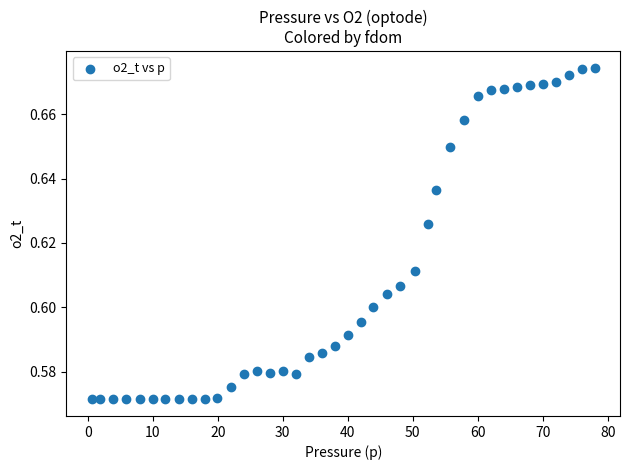

What is the range of X values (max minus min)?

77.4